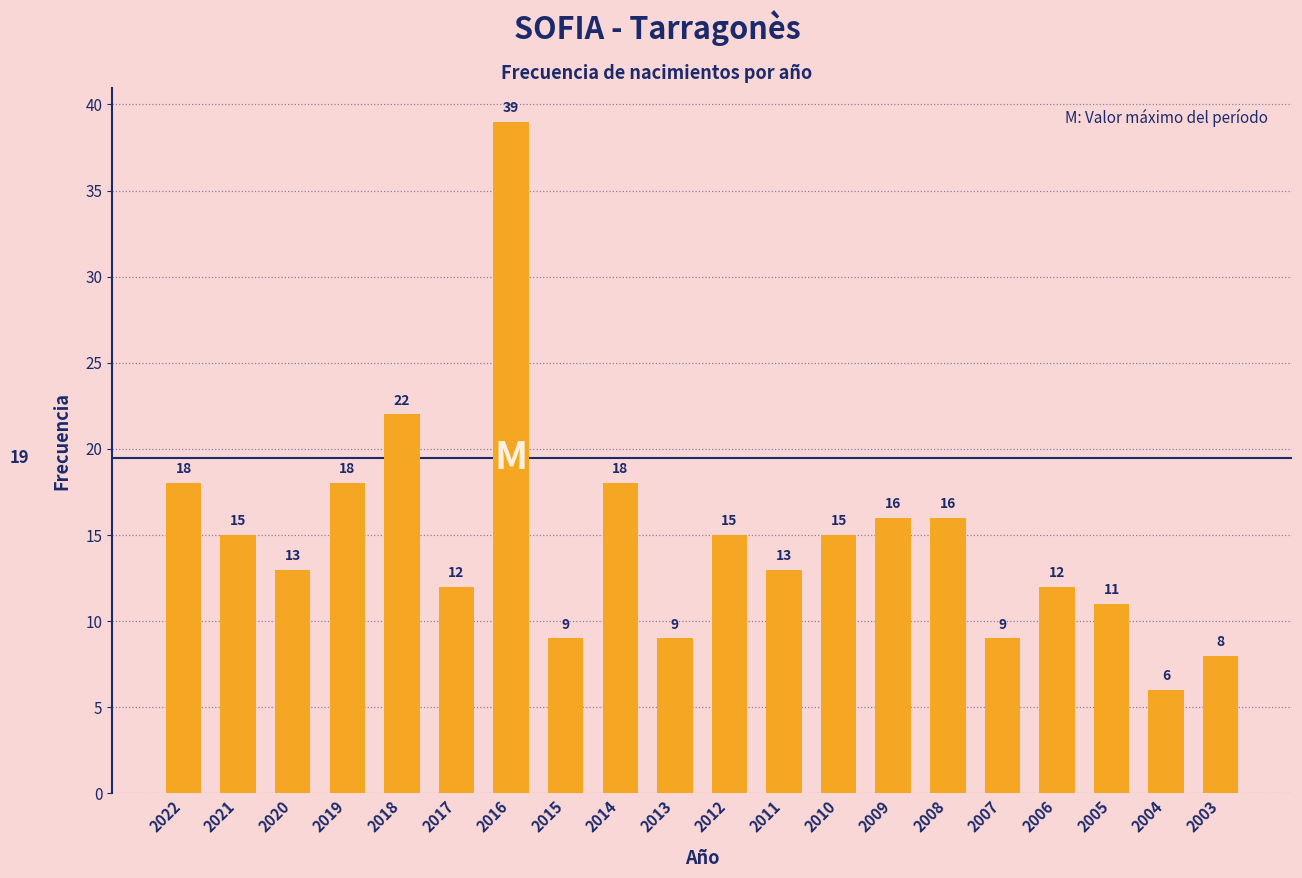

What is the average value?

15